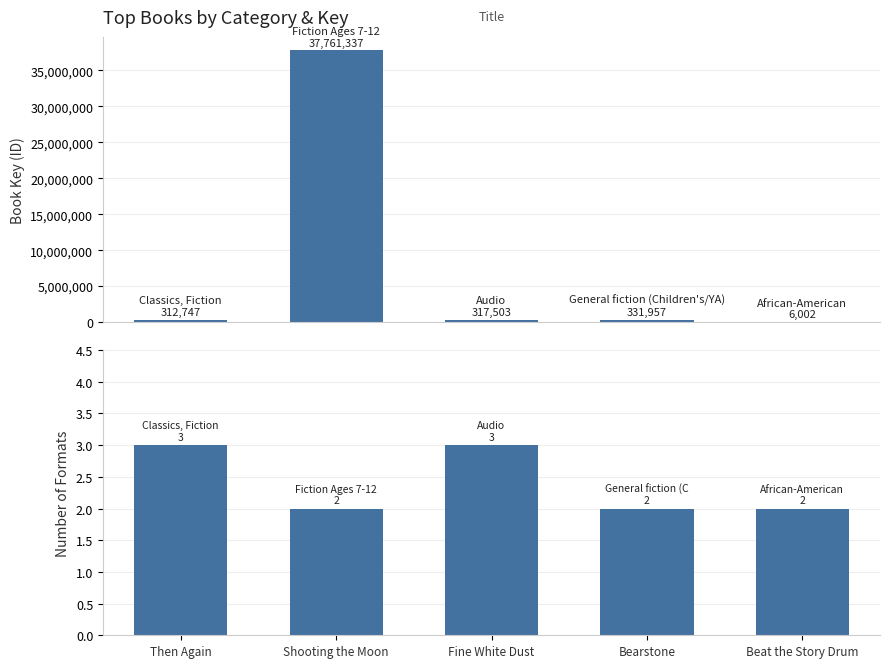

Is the value of Key (Book ID) at Shooting the Moon greater than the value of Number of Formats at Beat the Story Drum?

Yes